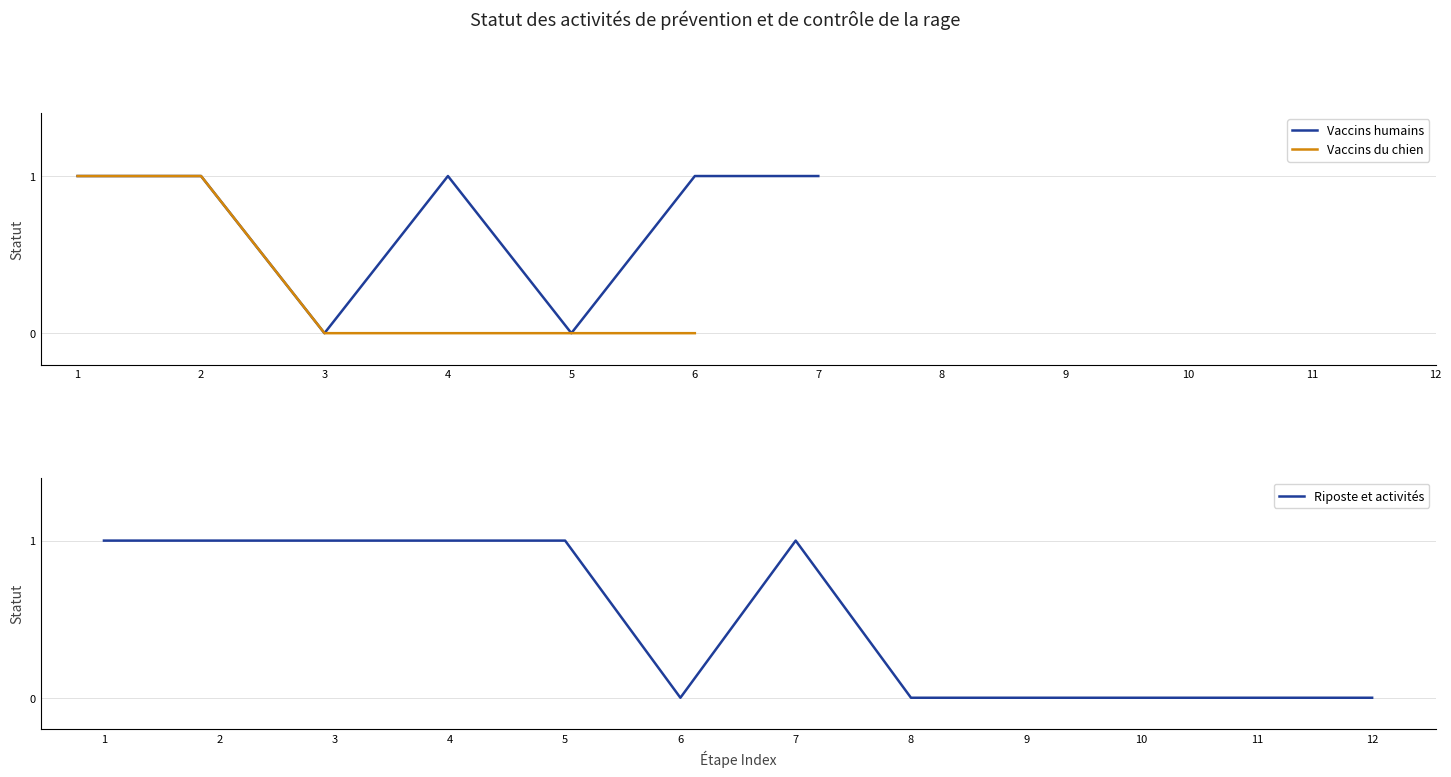

At which category does Vaccins humains reach its first local valley?

3